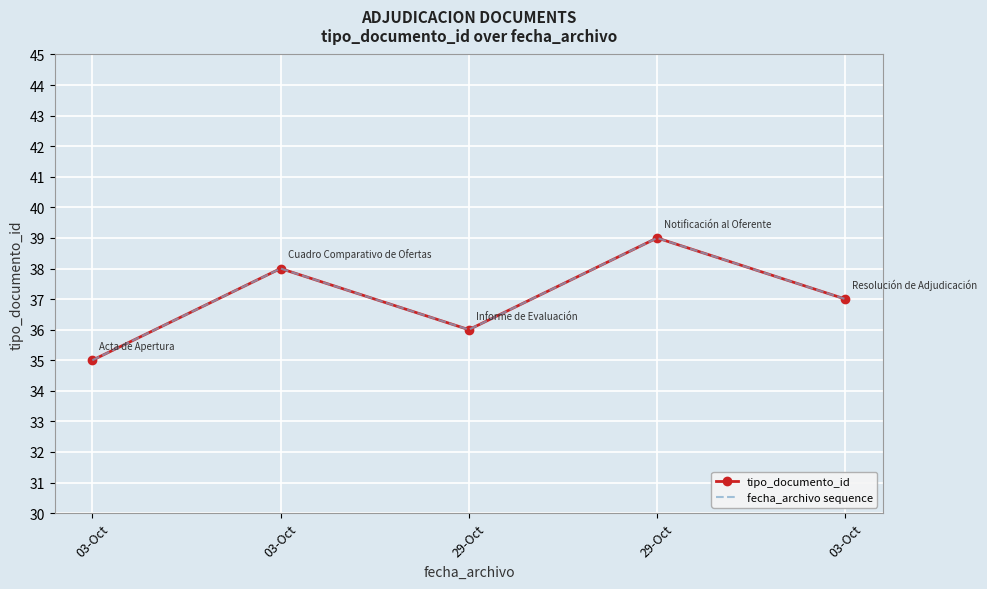

Between 03-Oct and 29-Oct, which series saw the biggest shift?

tipo_documento_id